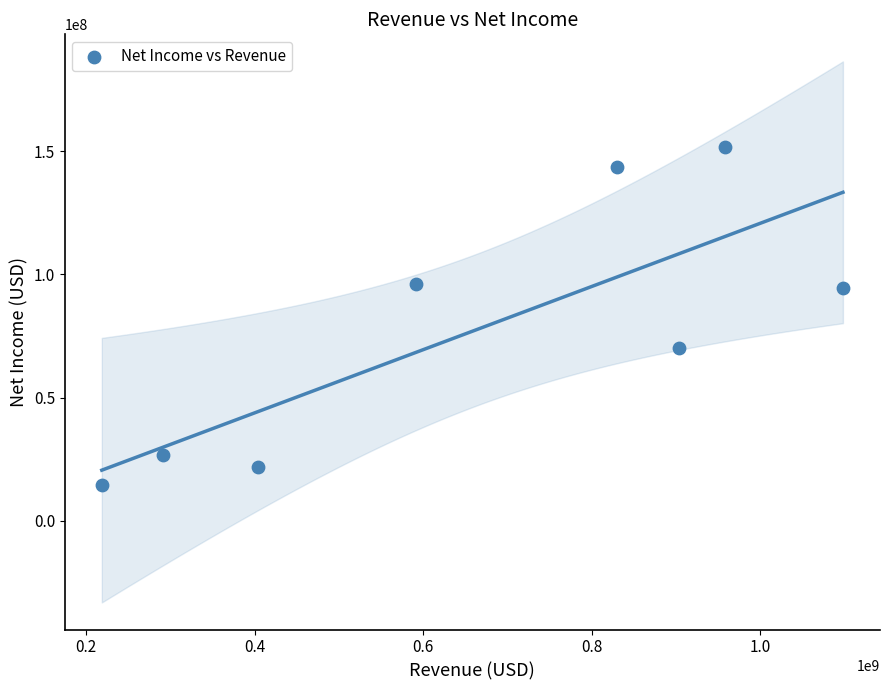

What is the range of X values (max minus min)?

879986000